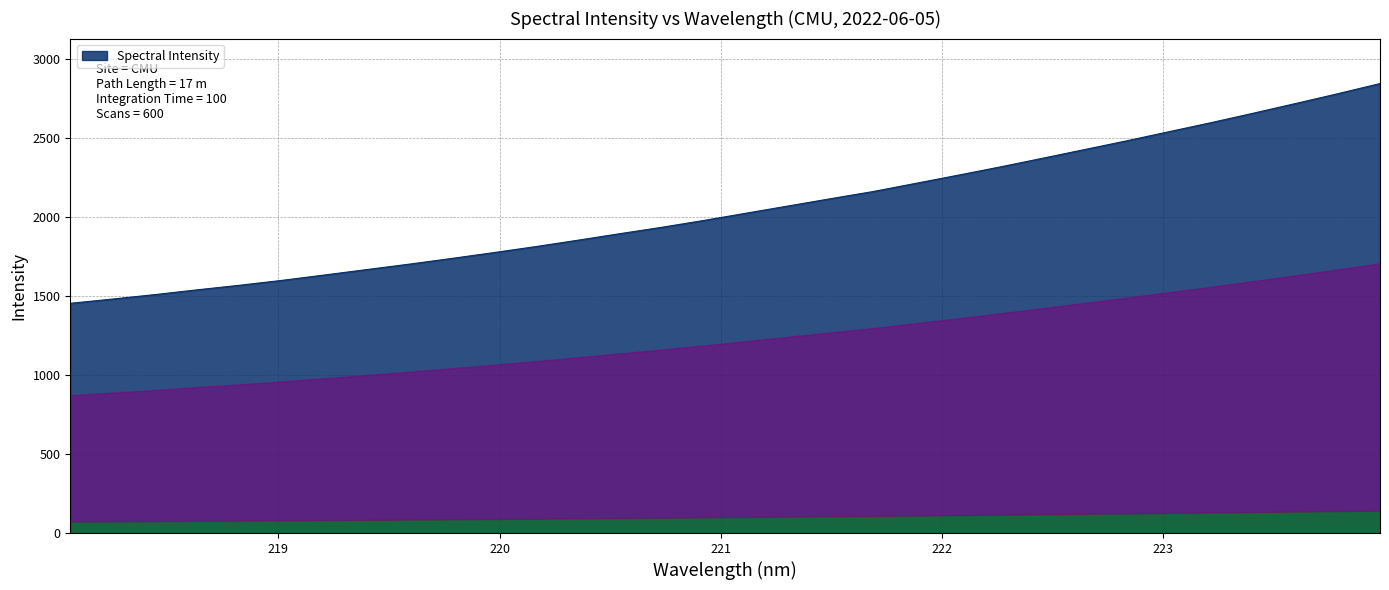

What is the difference between the maximum and minimum values?

1392.1